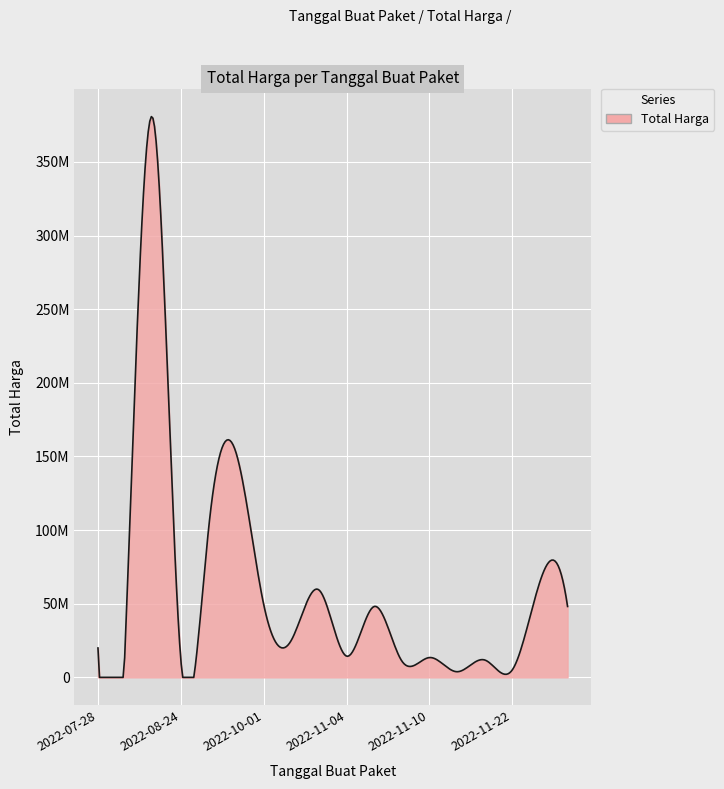

What is the label of the 1st point from the left?

2022-07-28